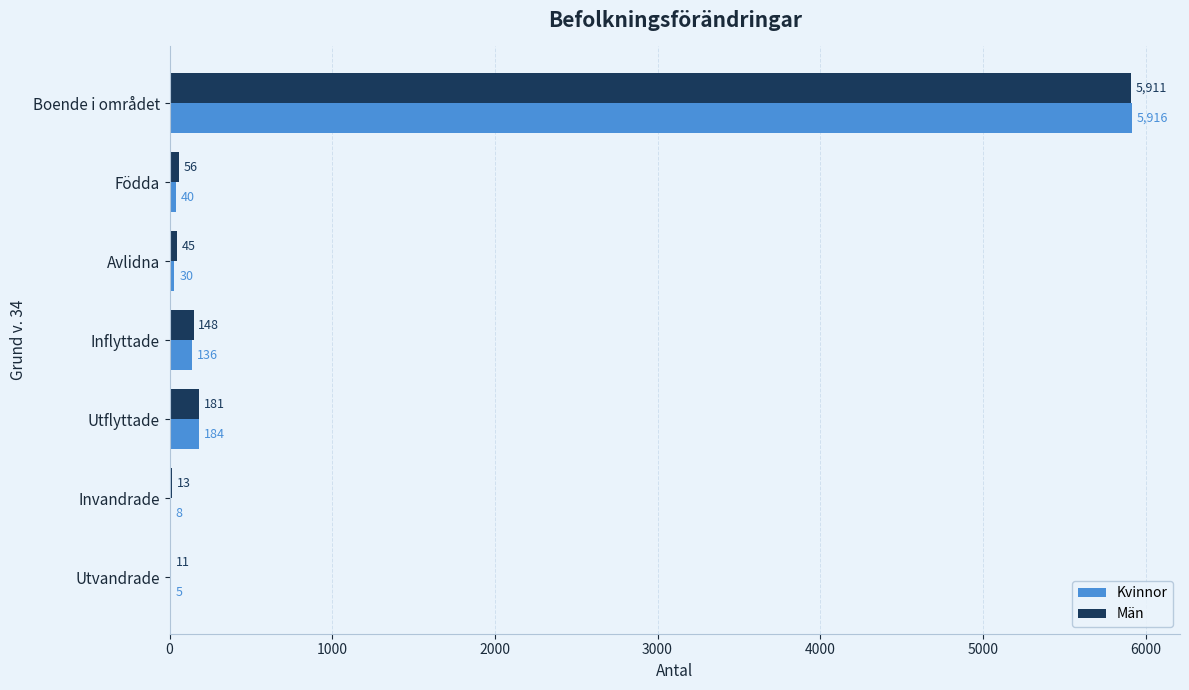

The Kvinnor series shows 5916 at Boende i området. True or false?

True